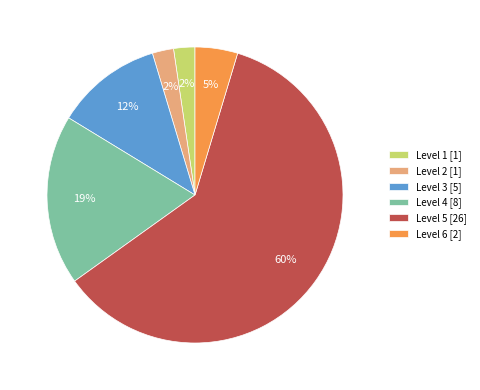

To the nearest percent, what is the difference between the largest and smallest slice percentages?

58%